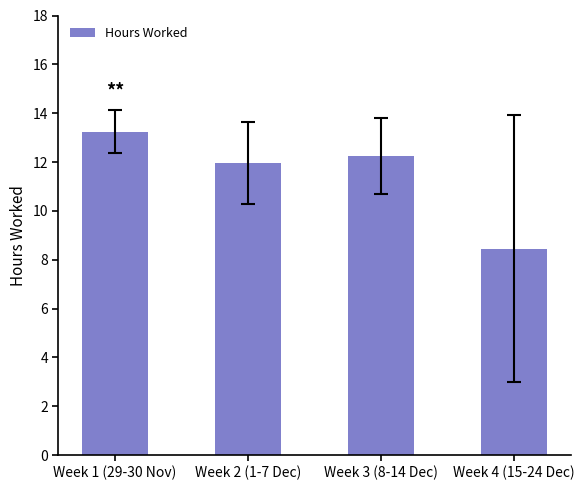

Does the chart contain stacked bars?

No